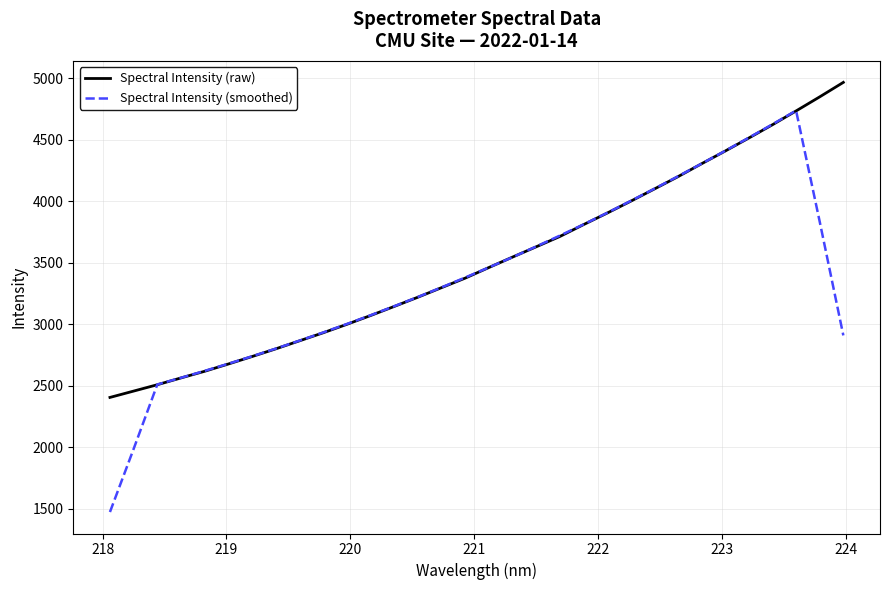

List the series in order of their peak value, highest first.

Spectral Intensity (raw), Spectral Intensity (smoothed)